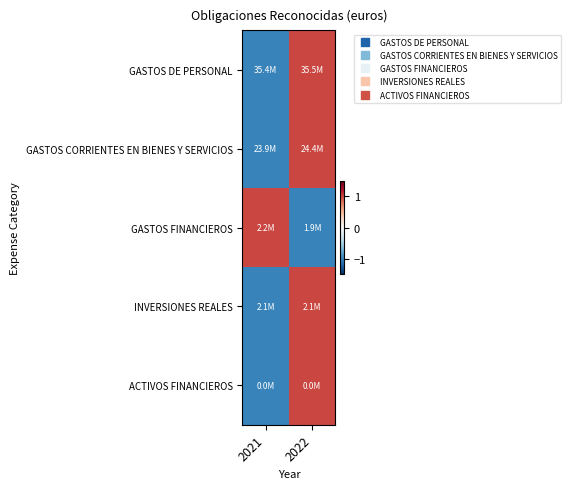

Reading right to left, transcribe all the data shown in this chart.

GASTOS DE PERSONAL: 2022=1	2021=-1
GASTOS CORRIENTES EN BIENES Y SERVICIOS: 2022=1	2021=-1
GASTOS FINANCIEROS: 2022=-1	2021=1
INVERSIONES REALES: 2022=1	2021=-1
ACTIVOS FINANCIEROS: 2022=1	2021=-1